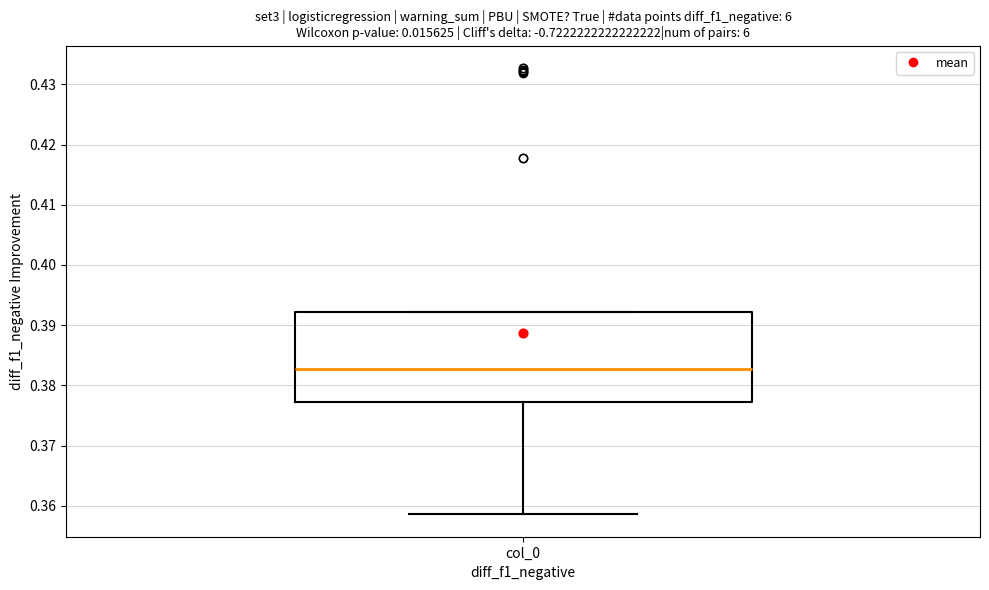

Read this box plot against the y-axis: the position of the median line, the range covered by the box, and the ends of both whiskers. The values are not printed on the chart, so give them approximately, as read against the axis.

median 0.383, box 0.377 to 0.392, whiskers 0.359 to 0.392